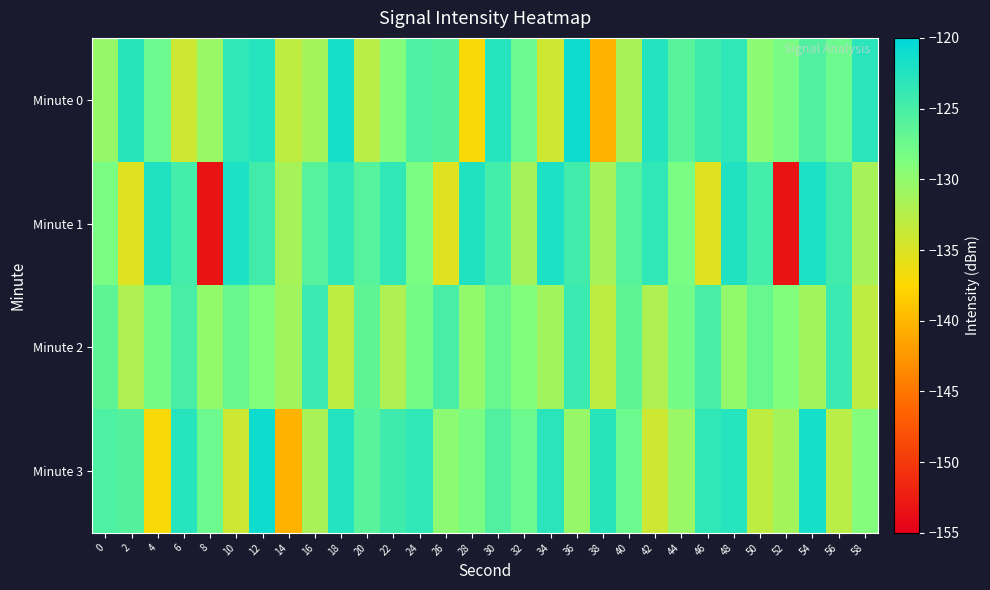

Reading right to left, list all the values displayed in this chart.

Minute 0: 58=-123.0	56=-127.4	54=-125.5	52=-128.3	50=-129.7	48=-123.4	46=-124.3	44=-126.1	42=-122.6	40=-131.6	38=-140.3	36=-121.0	34=-134.0	32=-127.4	30=-122.6	28=-137.1	26=-125.8	24=-125.4	22=-129.1	20=-132.7	18=-121.6	16=-131.3	14=-133.0	12=-122.7	10=-123.4	8=-130.5	6=-134.0	4=-127.4	2=-122.8	0=-130.3
Minute 1: 58=-131.4	56=-124.6	54=-122.0	52=-153.2	50=-124.7	48=-122.3	46=-135.3	44=-128.4	42=-123.4	40=-125.9	38=-131.4	36=-124.6	34=-122.0	32=-131.4	30=-124.7	28=-122.3	26=-135.3	24=-128.4	22=-123.4	20=-125.9	18=-123.4	16=-125.9	14=-131.4	12=-124.6	10=-122.0	8=-153.2	6=-124.7	4=-122.3	2=-135.3	0=-128.4
Minute 2: 58=-133.0	56=-124.0	54=-131.0	52=-129.0	50=-127.0	48=-130.0	46=-125.0	44=-128.0	42=-132.0	40=-126.5	38=-133.0	36=-124.0	34=-131.0	32=-129.0	30=-127.0	28=-130.0	26=-125.0	24=-128.0	22=-132.0	20=-126.5	18=-133.0	16=-124.0	14=-131.0	12=-129.0	10=-127.0	8=-130.0	6=-125.0	4=-128.0	2=-132.0	0=-126.5
Minute 3: 58=-129.1	56=-132.7	54=-121.6	52=-131.3	50=-133.0	48=-122.7	46=-123.4	44=-130.5	42=-134.0	40=-127.4	38=-122.8	36=-130.3	34=-123.0	32=-127.4	30=-125.5	28=-128.3	26=-129.7	24=-123.4	22=-124.3	20=-126.1	18=-122.6	16=-131.6	14=-140.3	12=-121.0	10=-134.0	8=-127.4	6=-122.6	4=-137.1	2=-125.8	0=-125.4